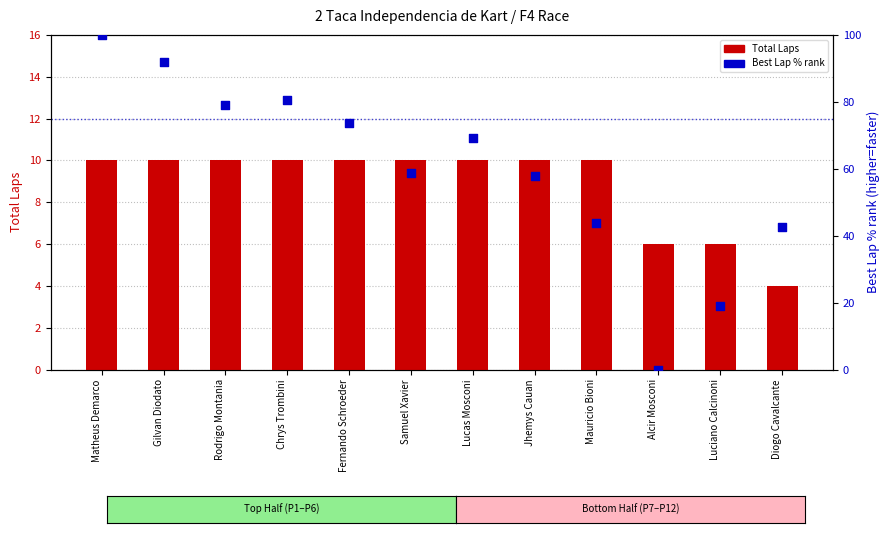

At which category is the sum across all series the highest?

Matheus Demarco